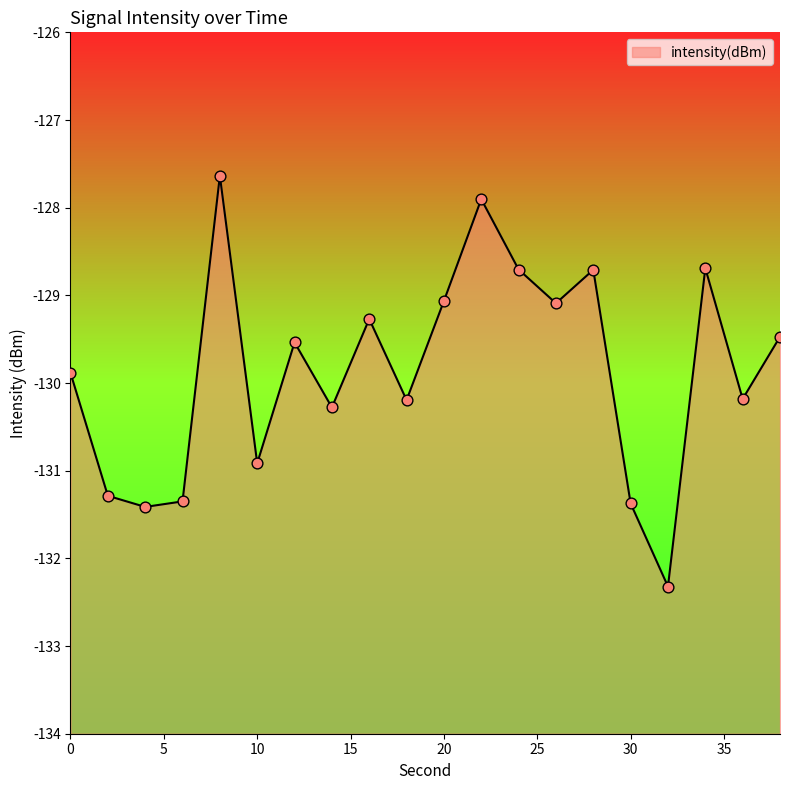

What is the change in value from 8 to 12?

-1.9